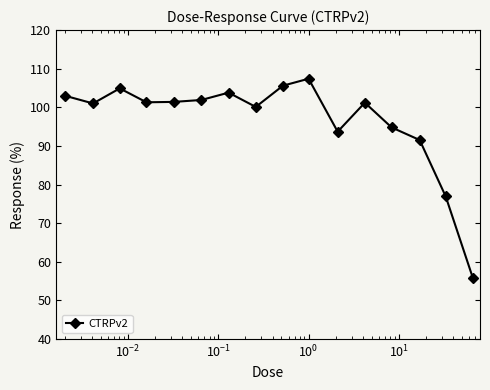

What is the greatest value displayed?

107.4